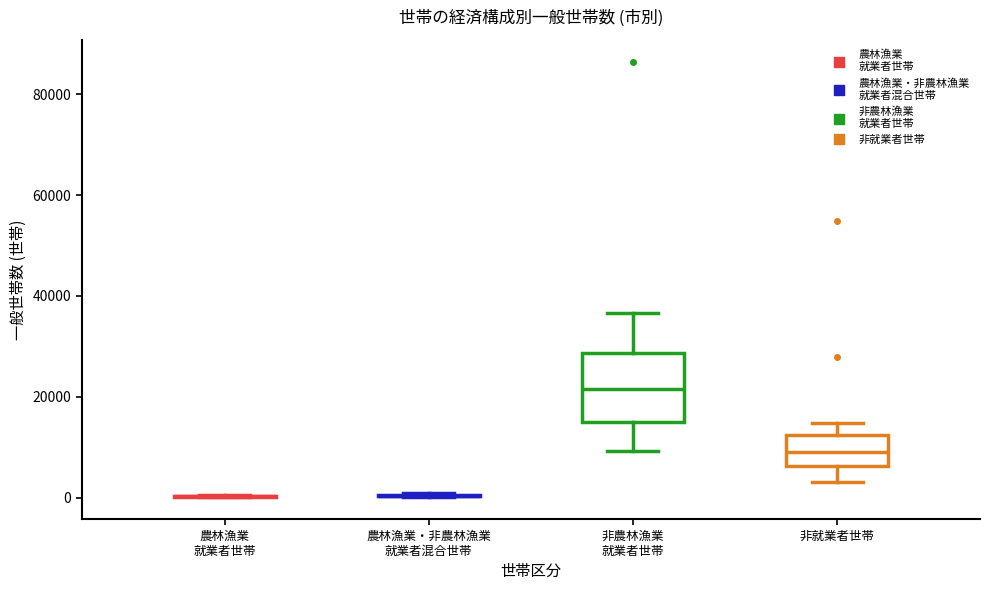

Comparing the boxes themselves (not the whiskers), which one is the tallest?

非農林漁業 就業者世帯